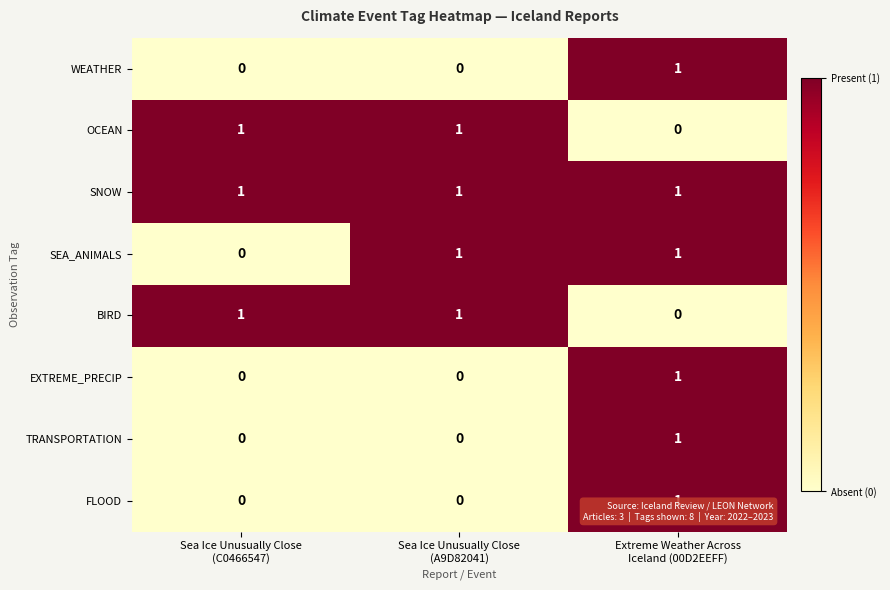

How many distinct data groups are displayed?

8